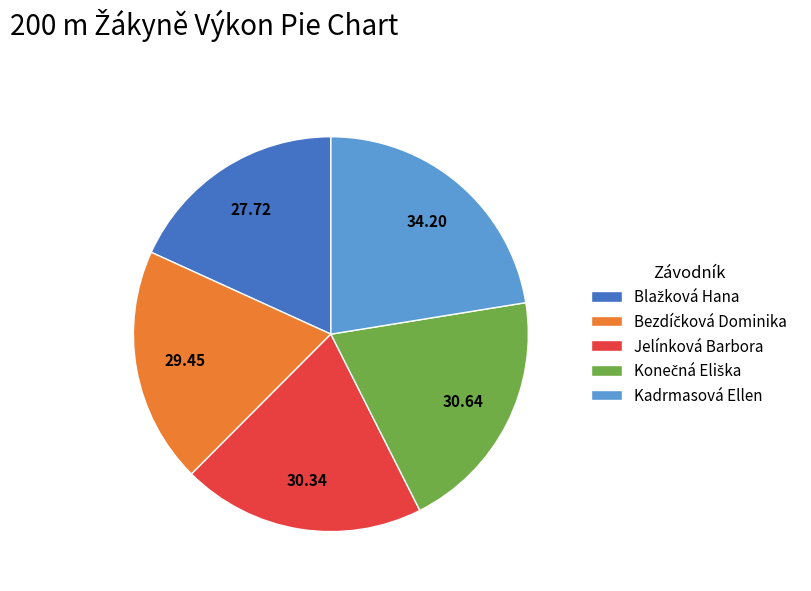

What is the largest slice in the pie chart?

Kadrmasová Ellen